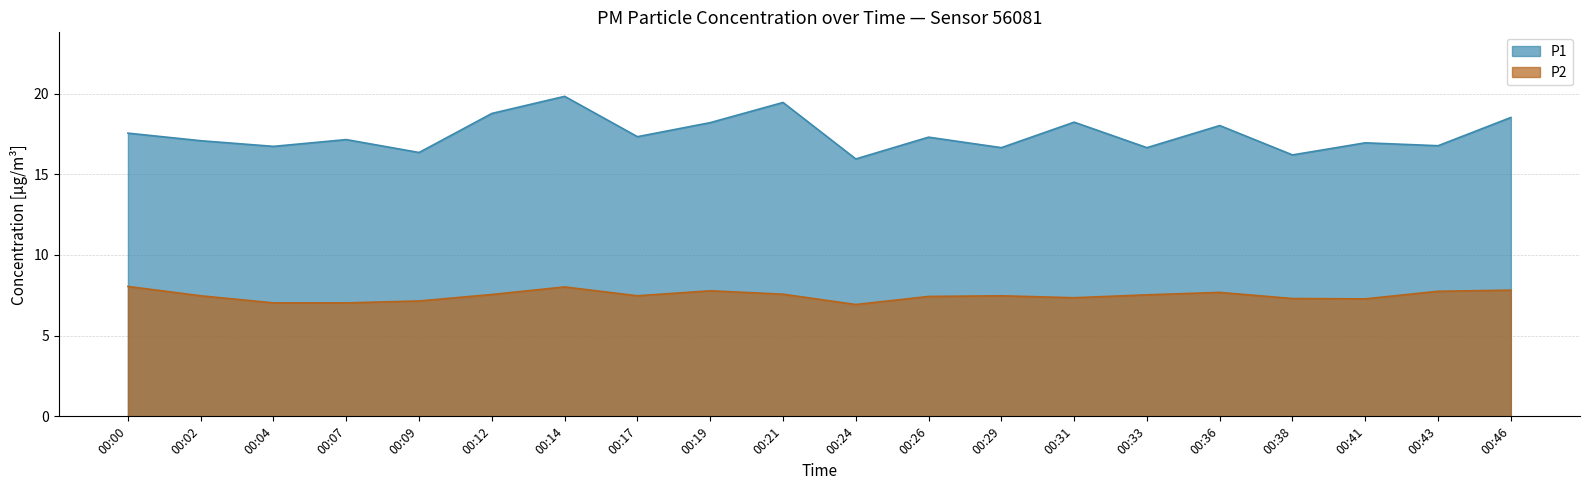

At which category does the chart reach its minimum across all series?

00:24